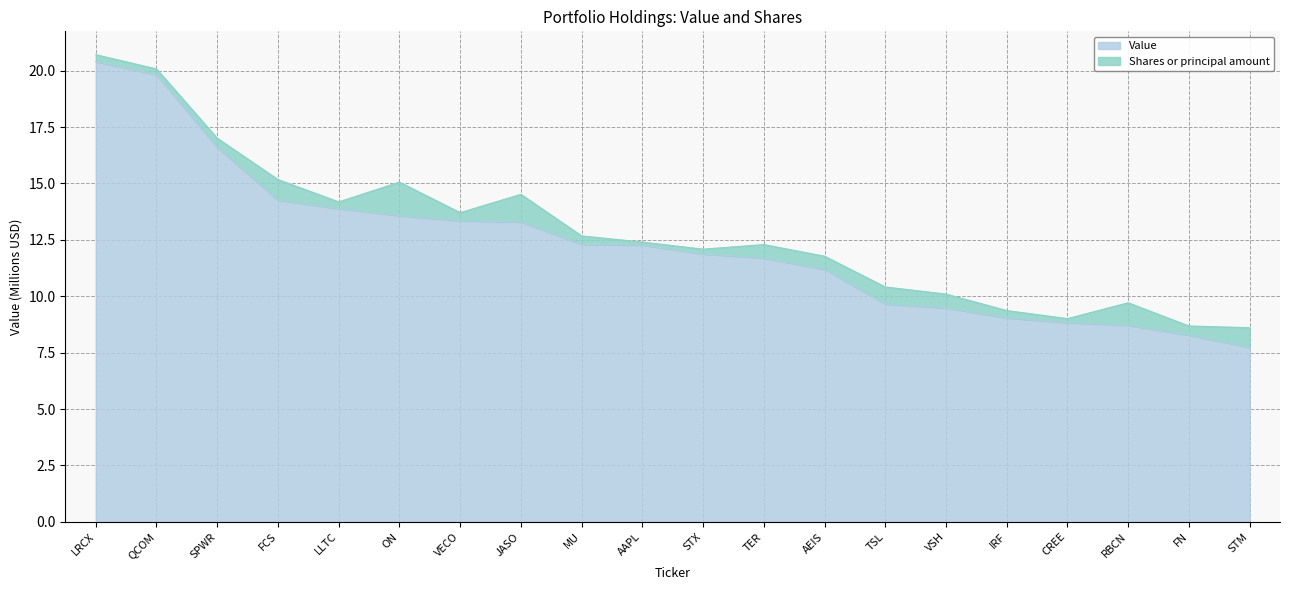

Does the chart display data point markers on the line(s)?

No